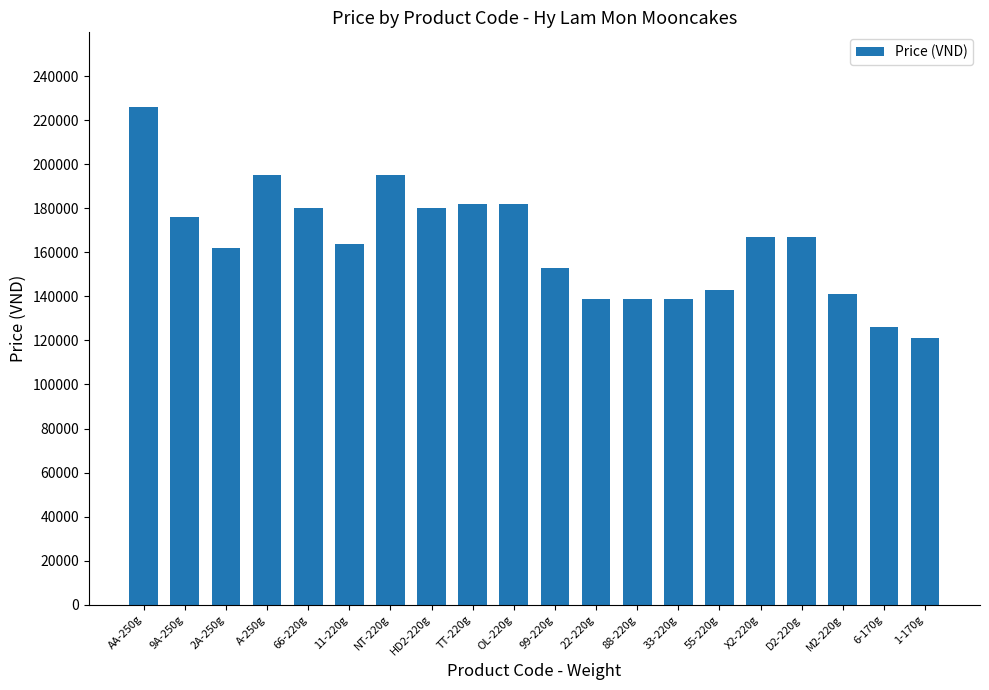

Count the number of categories in the chart.

20